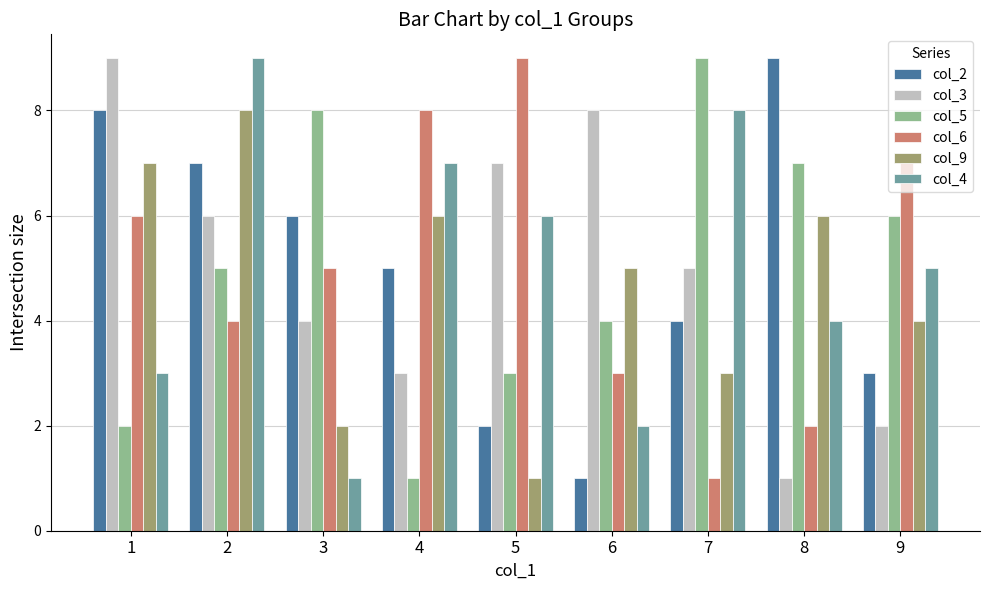

What is the difference between the col_5 values at 3 and 4?

7